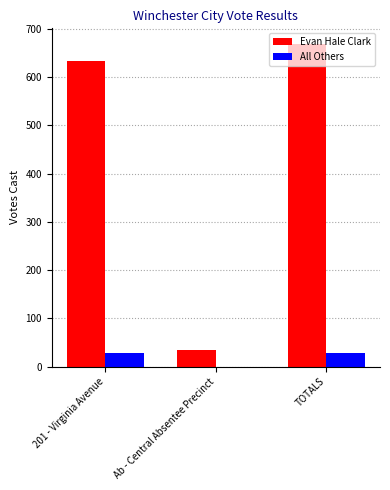

Which category has the highest value across all series?

TOTALS